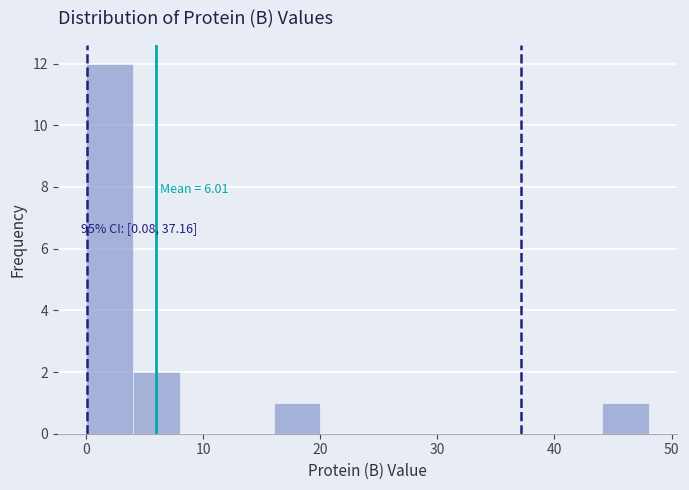

Over which range of the x-axis is the bar tallest?

0 to 4